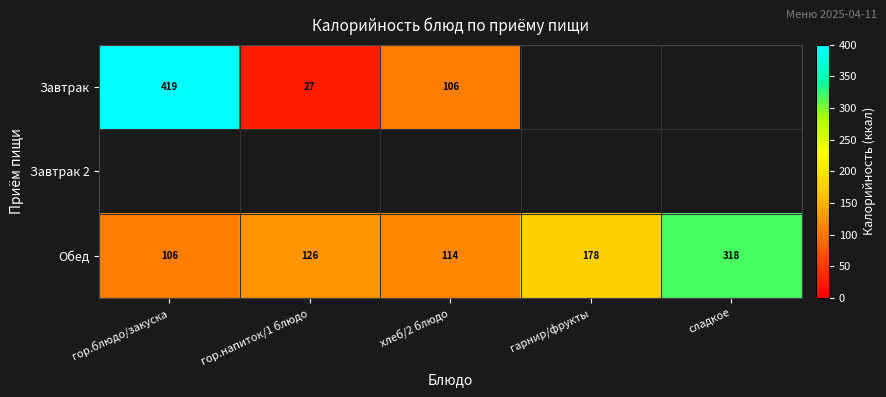

At which label does Завтрак 2 reach its peak?

гор.блюдо/закуска